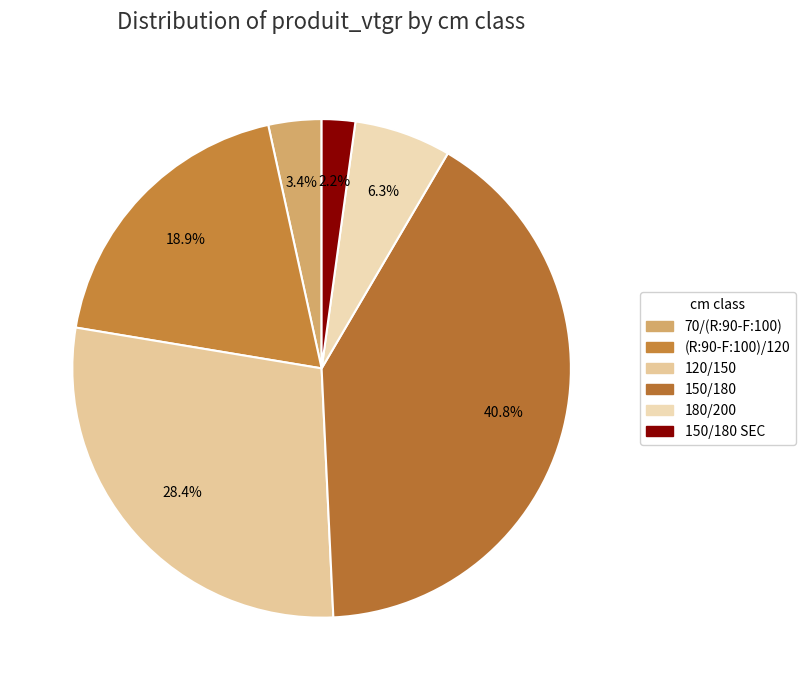

Between 70/(R:90-F:100) and 150/180, which is larger?

150/180